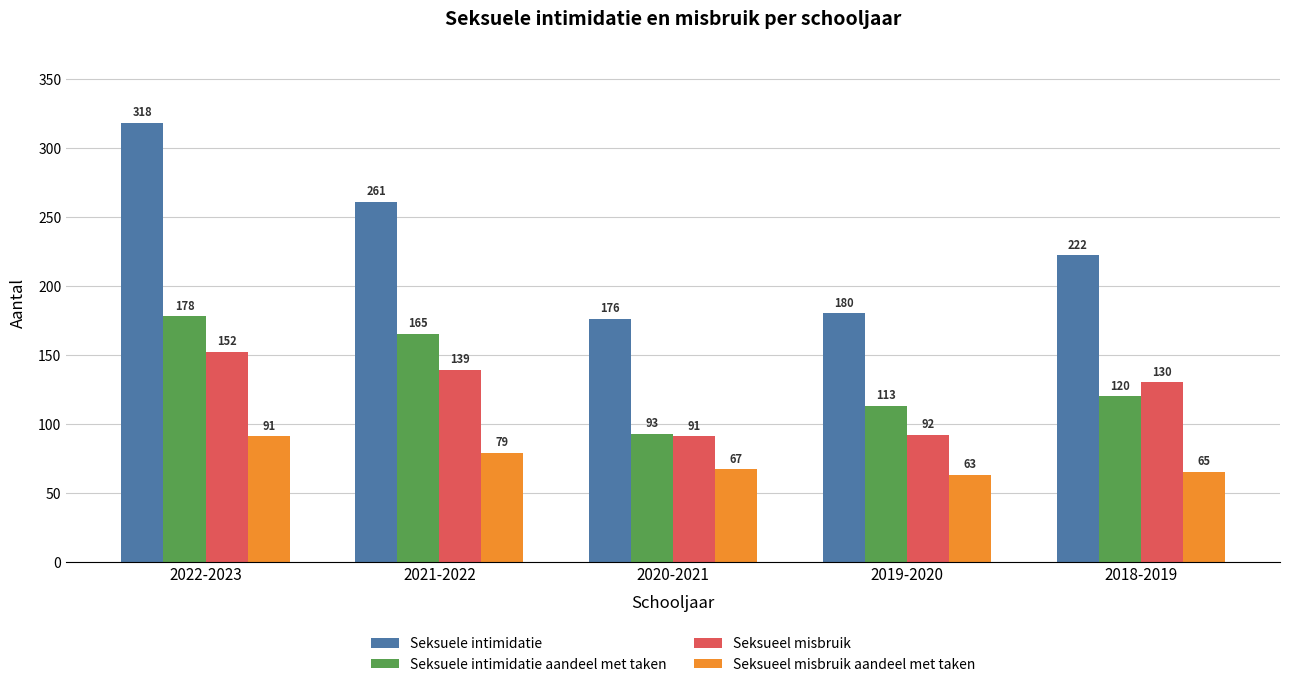

What is the difference between the highest and lowest values at 2019-2020?

117